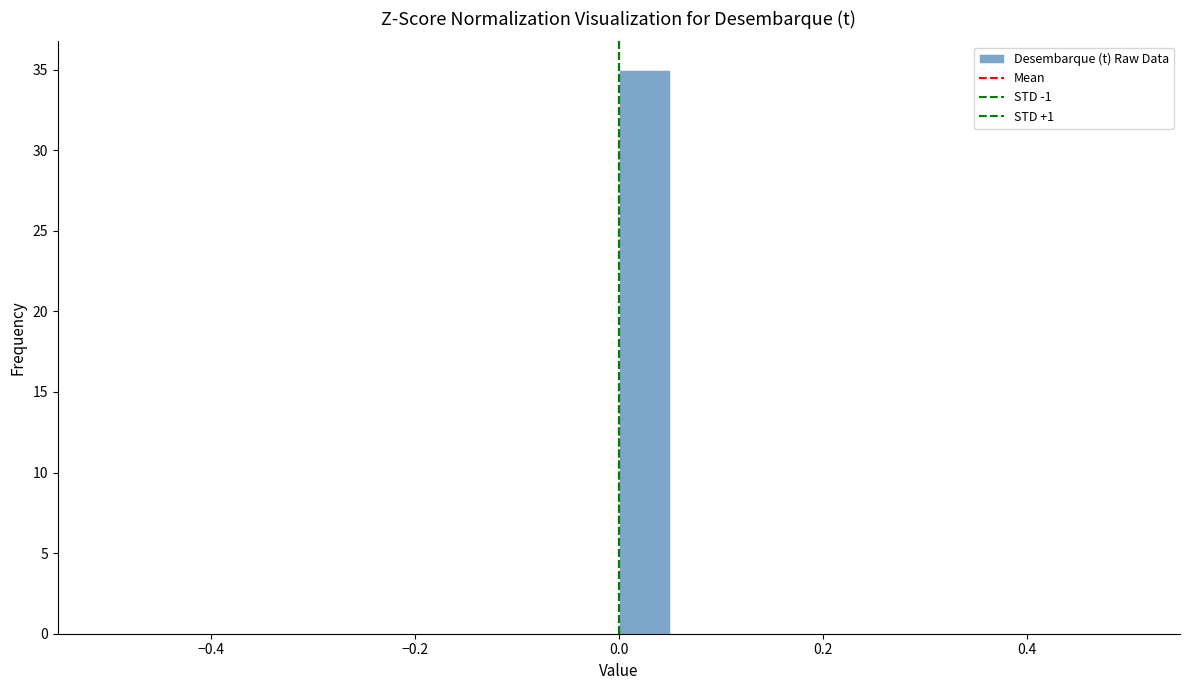

Read against the x-axis, roughly where is the centre of the tallest bar?

0.02